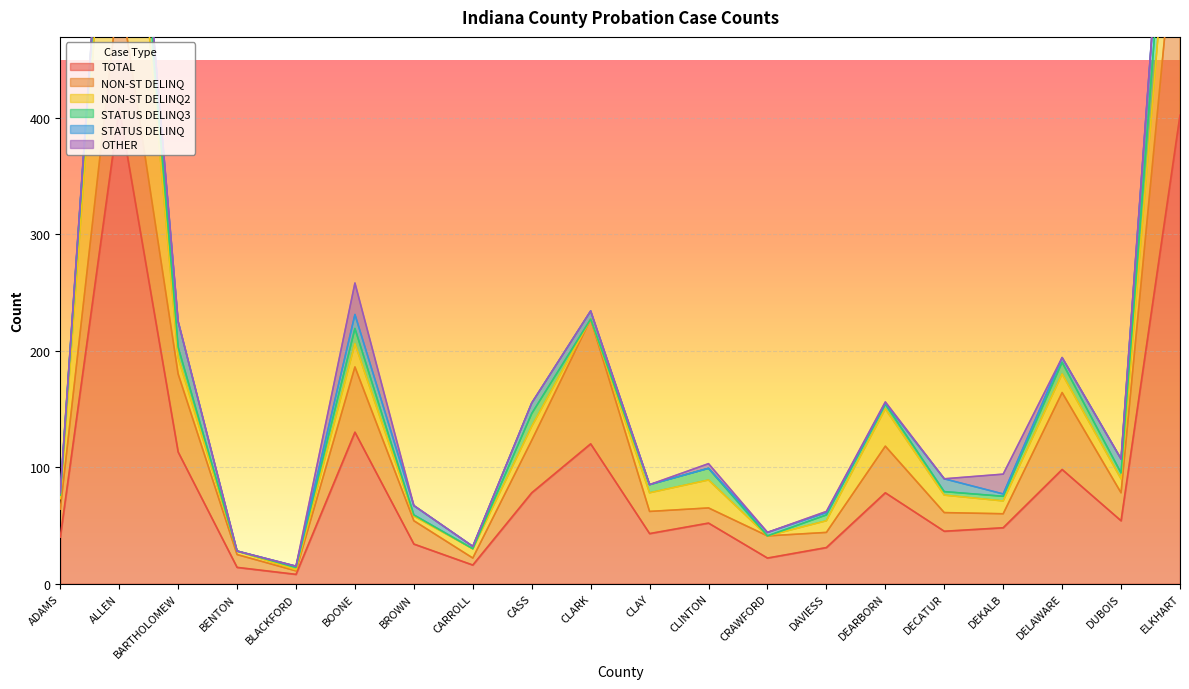

How many lines are shown in the chart?

6